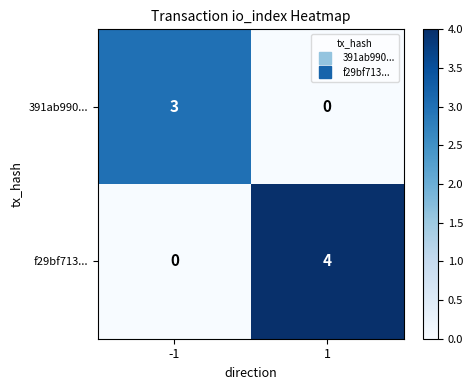

What is the difference between the maximum and minimum values in the f29bf713... series?

4